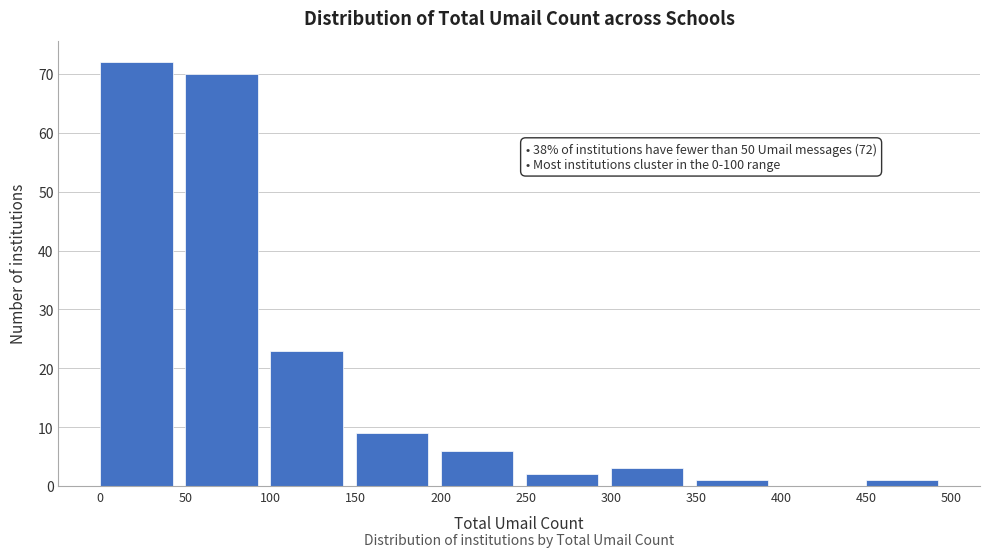

Over which range of the x-axis is the bar tallest?

0 to 50